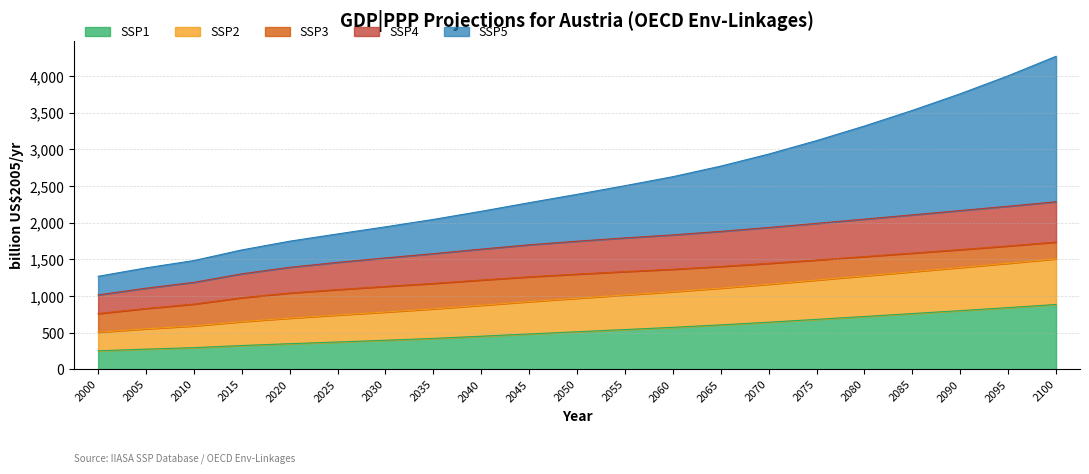

What is the total value across all series at 2085?

3533